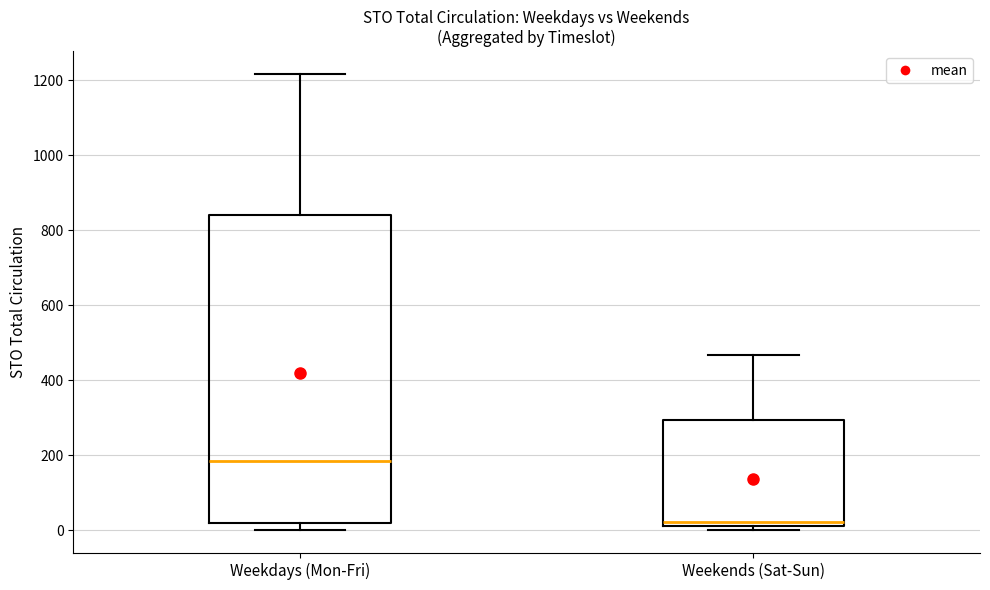

Which box has the highest median line?

Weekdays (Mon-Fri)